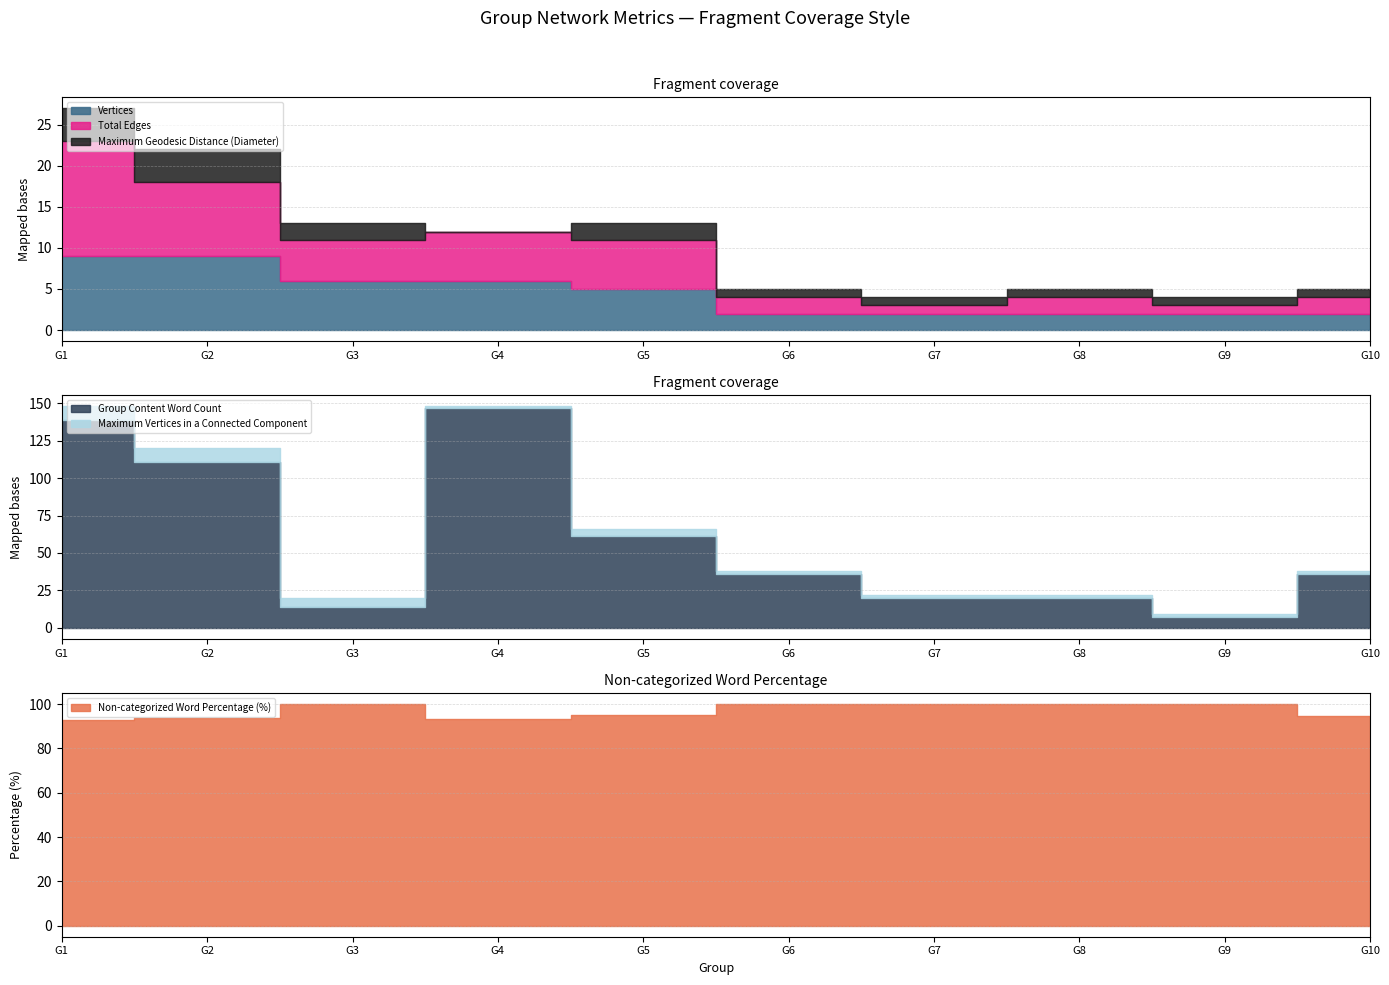

The Maximum Geodesic Distance (Diameter) series shows 0.6 at G5. True or false?

False